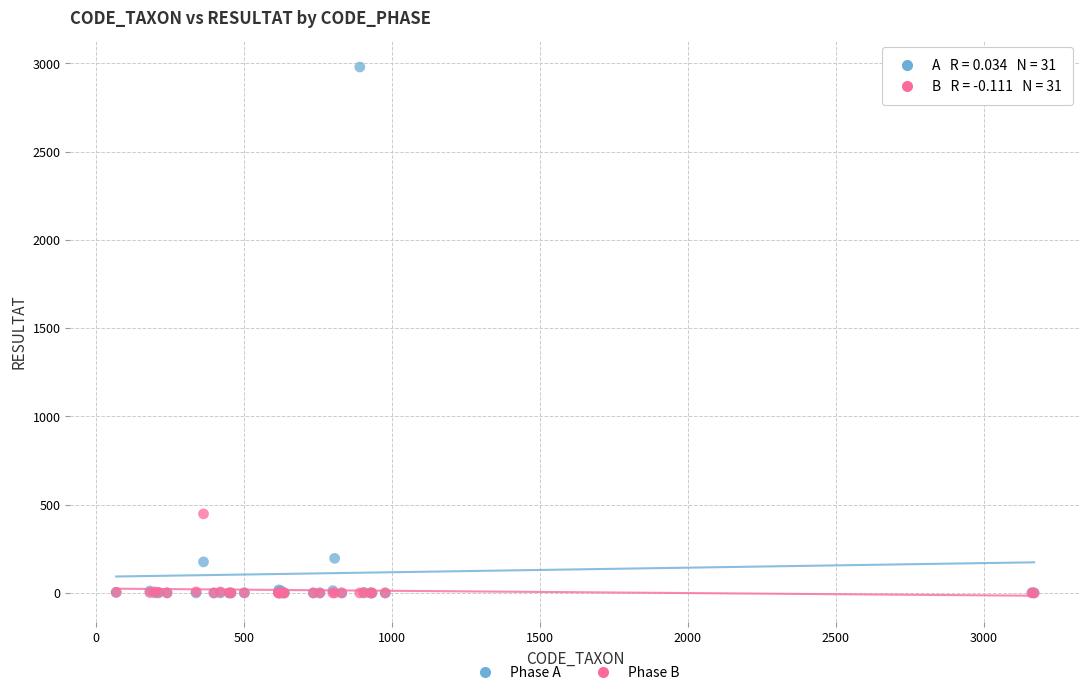

Across all series, what Y value is closest to 1490?

448